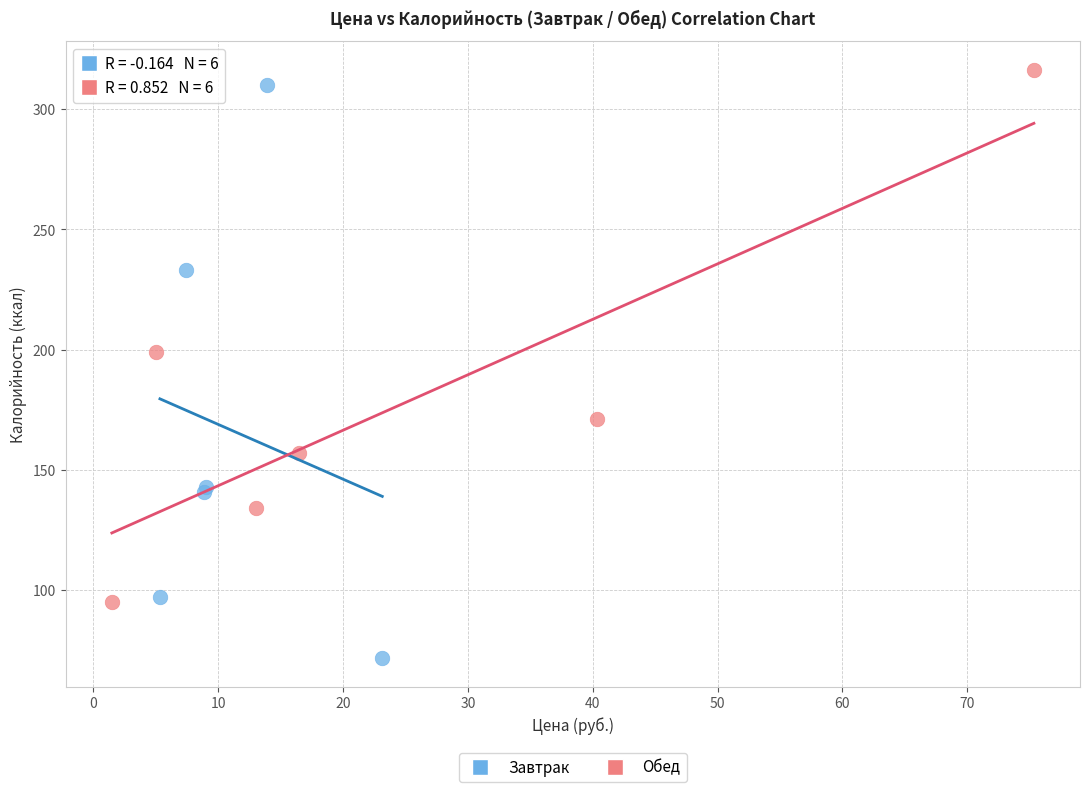

Which series has the largest Y range (max minus min)?

Завтрак